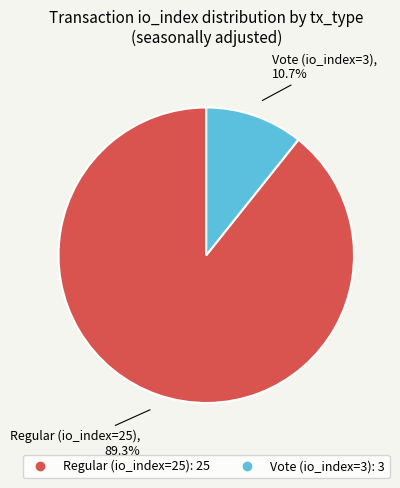

Rank the categories by value from highest to lowest.

Regular (io_index=25), Vote (io_index=3)